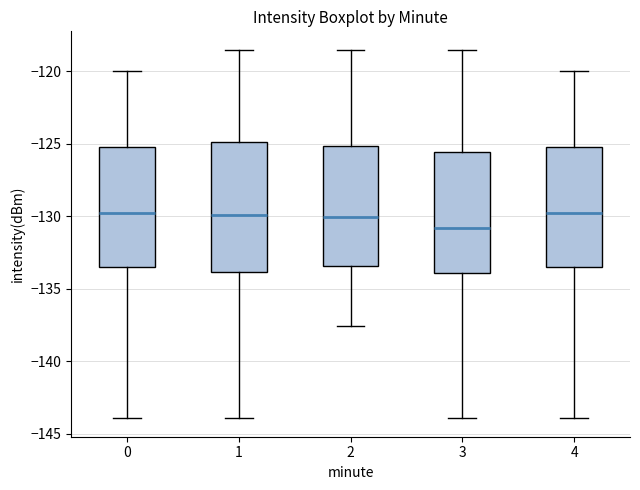

Where does the upper whisker of the box at x = 4 end on the y-axis? The values are not printed on the chart, so give them approximately, as read against the axis.

-120.0